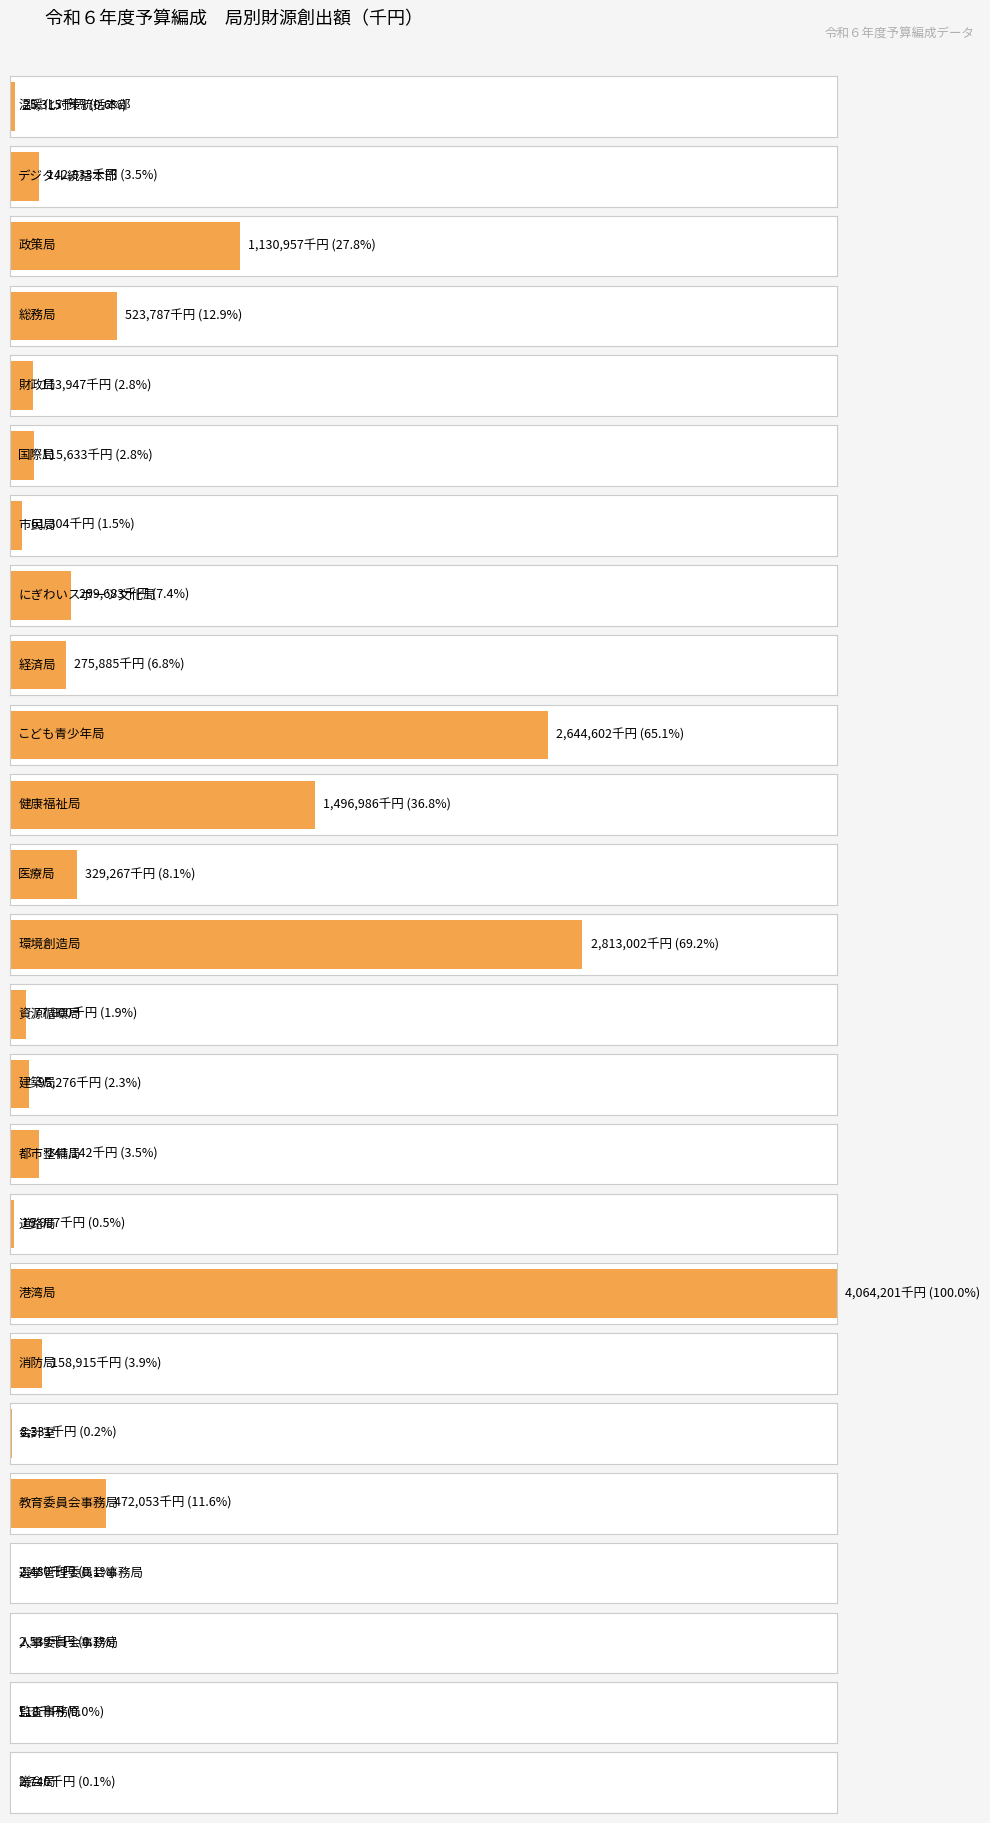

Which label corresponds to the largest value in the chart?

港湾局